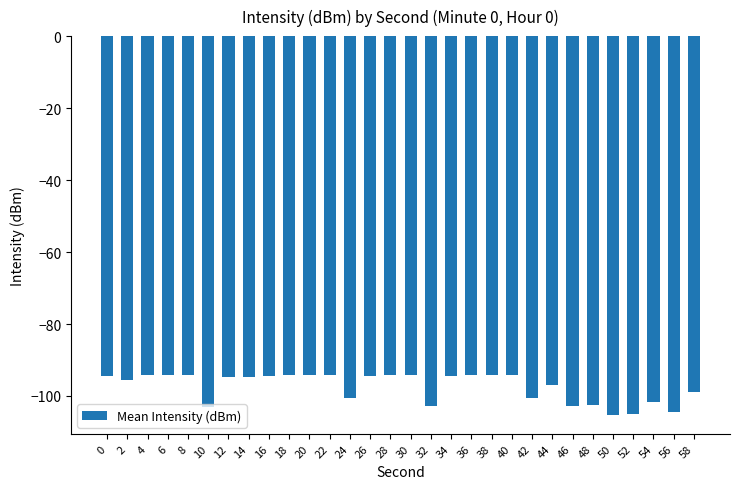

What is the greatest value displayed?

-94.0